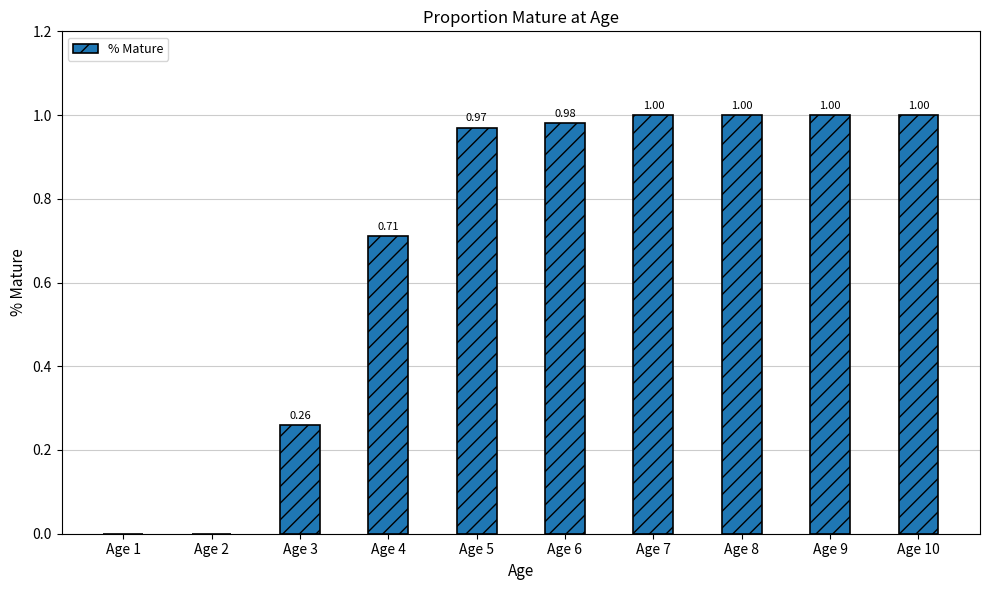

How many values are above zero?

8